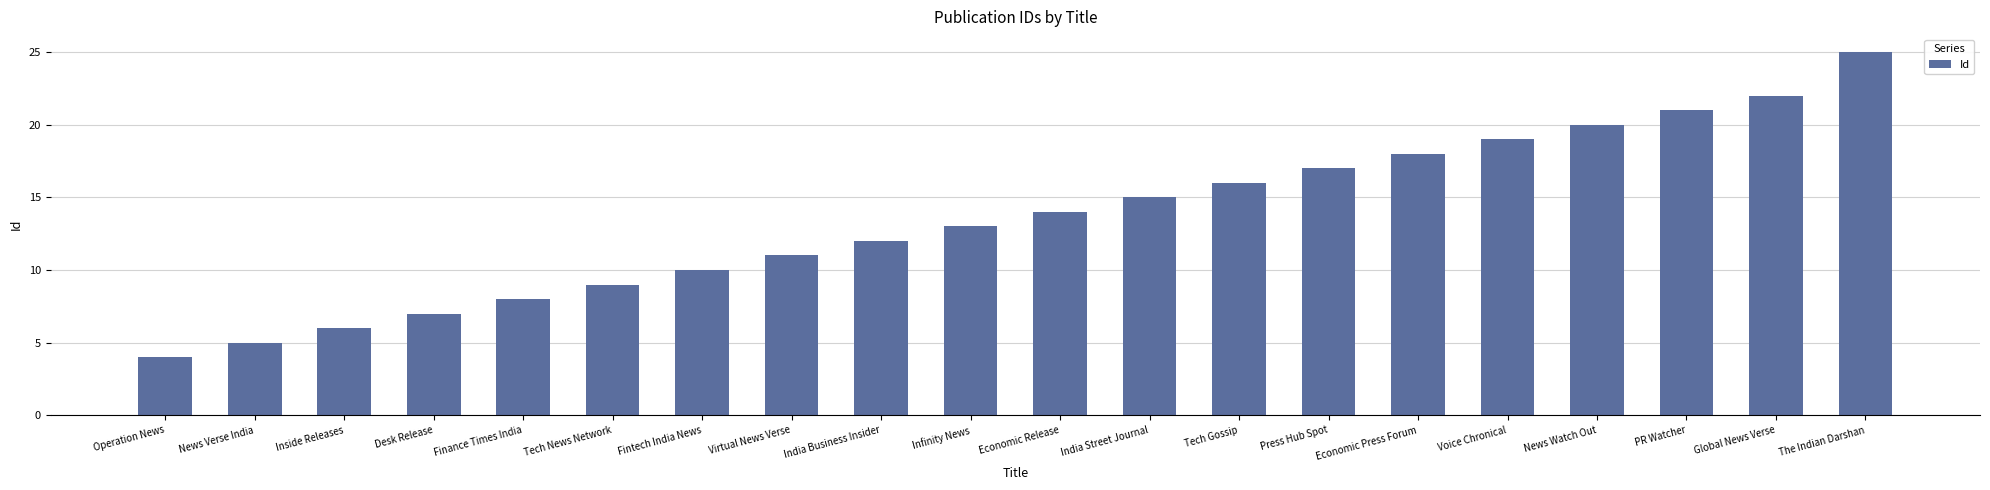

Rank the categories by value from lowest to highest.

Operation News, News Verse India, Inside Releases, Desk Release, Finance Times India, Tech News Network, Fintech India News, Virtual News Verse, India Business Insider, Infinity News, Economic Release, India Street Journal, Tech Gossip, Press Hub Spot, Economic Press Forum, Voice Chronical, News Watch Out, PR Watcher, Global News Verse, The Indian Darshan